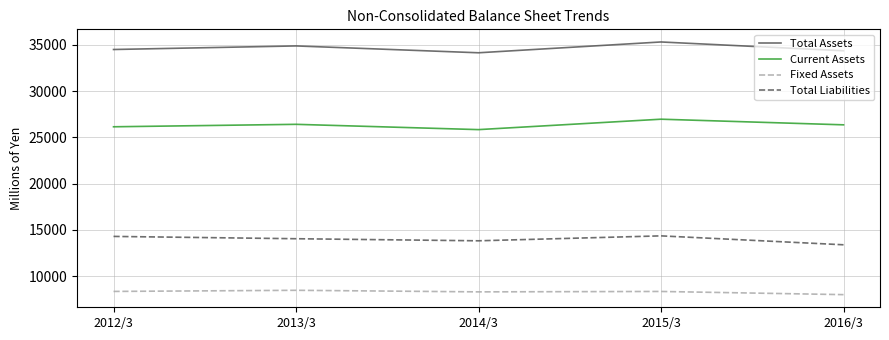

Count the number of categories in the chart.

5